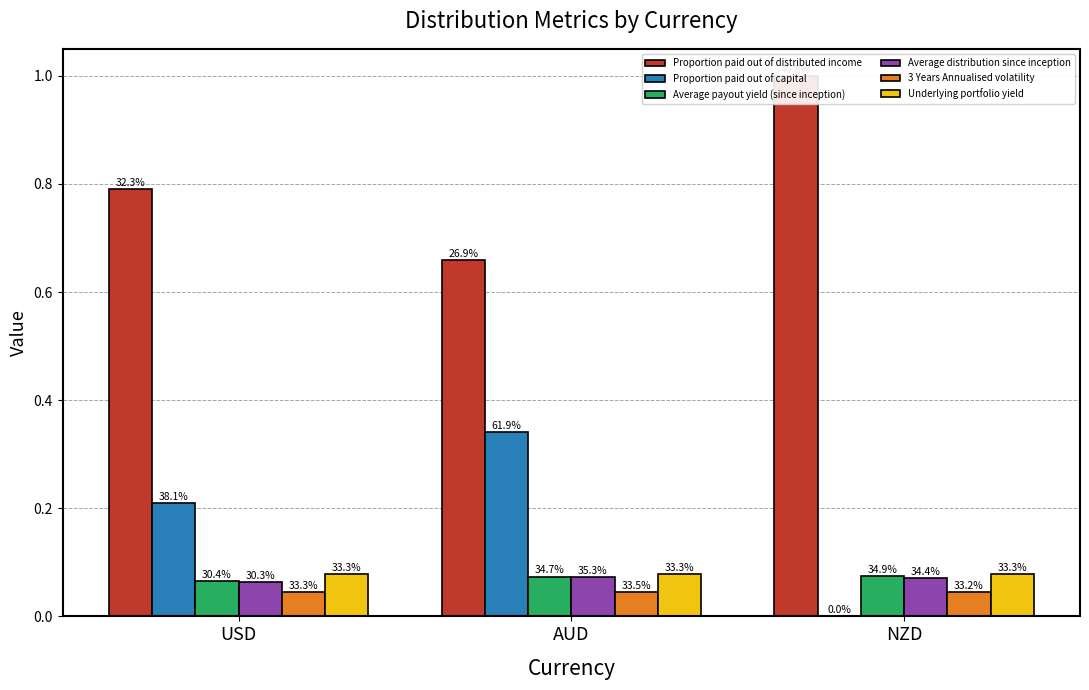

Between USD and AUD, which is larger?

USD